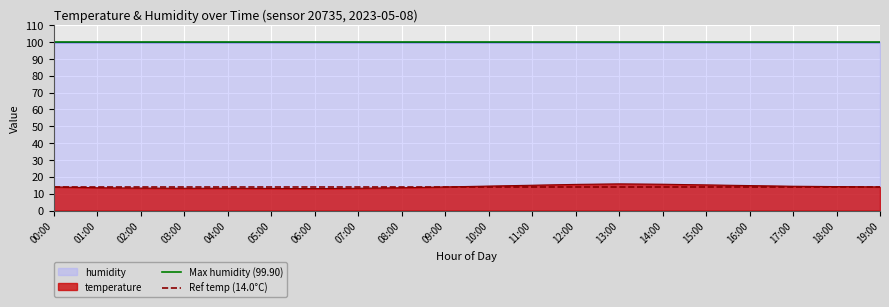

What is the lowest value of the temperature series?

13.0